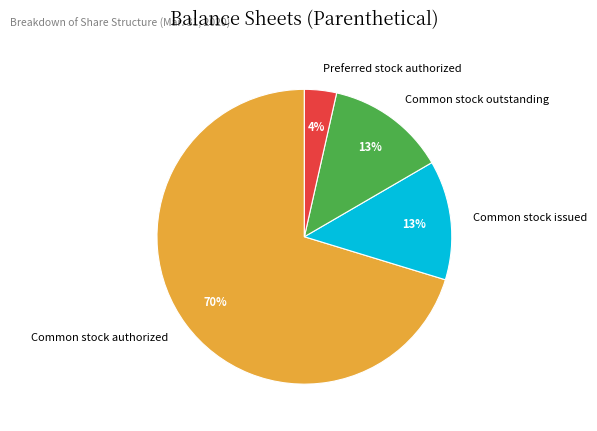

Which category accounts for the majority?

Common stock authorized